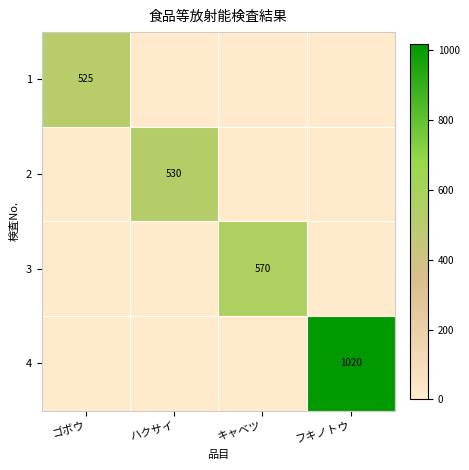

Is it true that 1 equals 525 at ゴボウ?

True